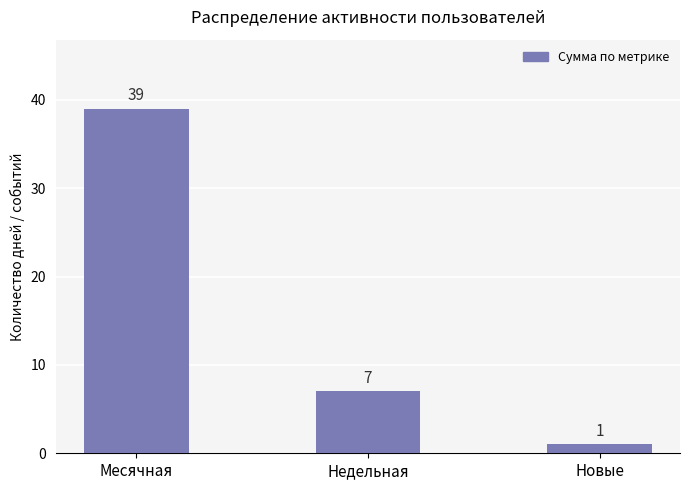

Are the bars horizontal?

No